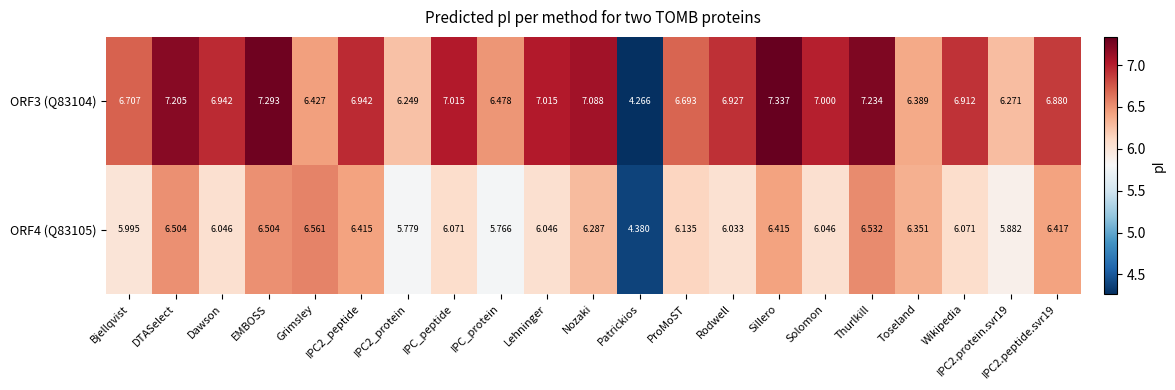

At which label is ORF4 (Q83105) closest to 5?

Patrickios